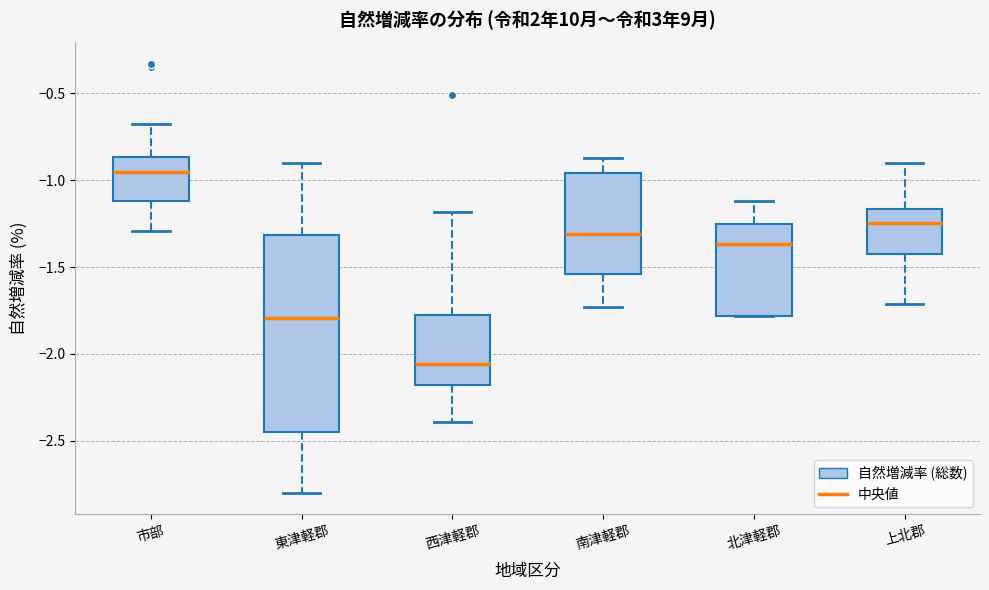

Which box is the tallest, from its lower edge to its upper edge?

東津軽郡